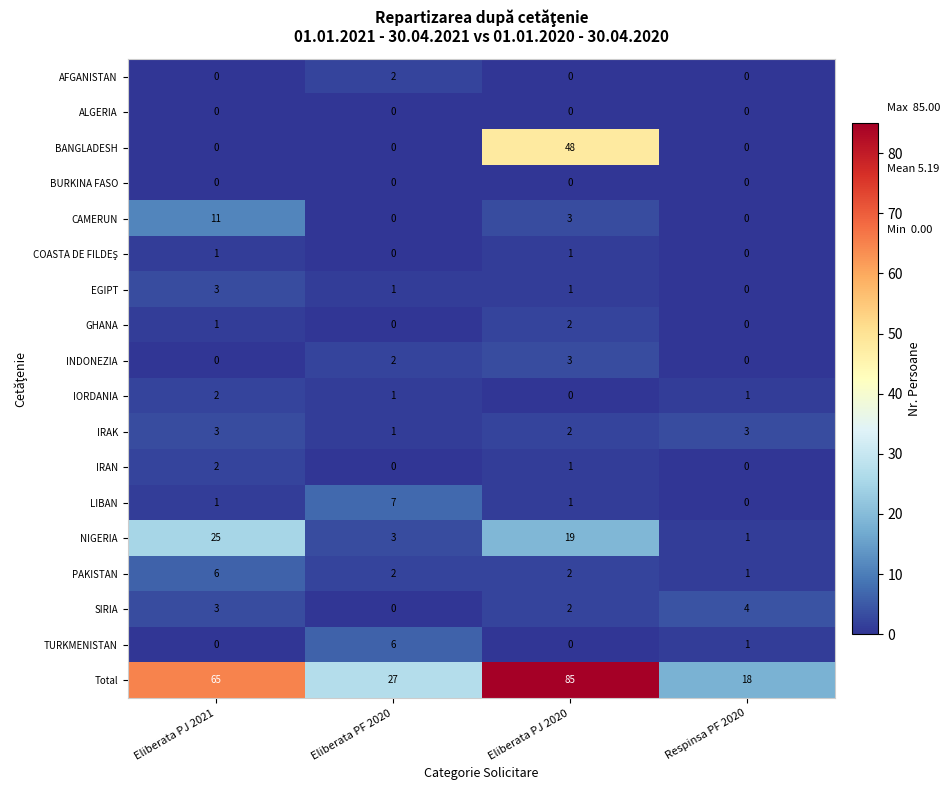

What is the sum of the NIGERIA values at Eliberata PJ 2020 and Respinsa PF 2020?

20